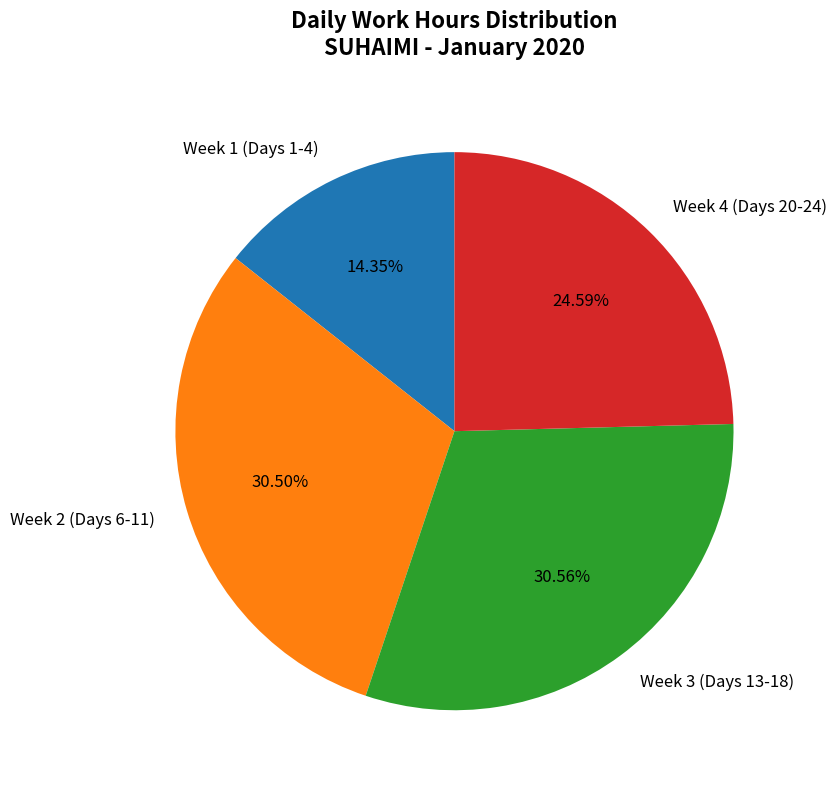

Approximately how many times larger is the value at Week 1 (Days 1-4) compared to Week 2 (Days 6-11)?

0.5